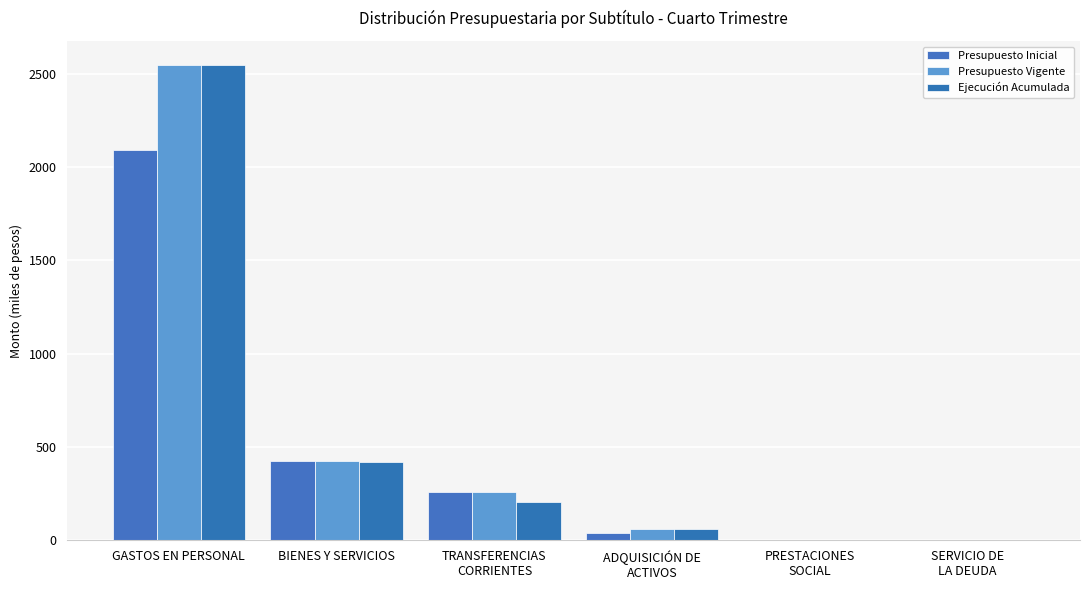

What is the total value across all series at SERVICIO DE
LA DEUDA?

2.0